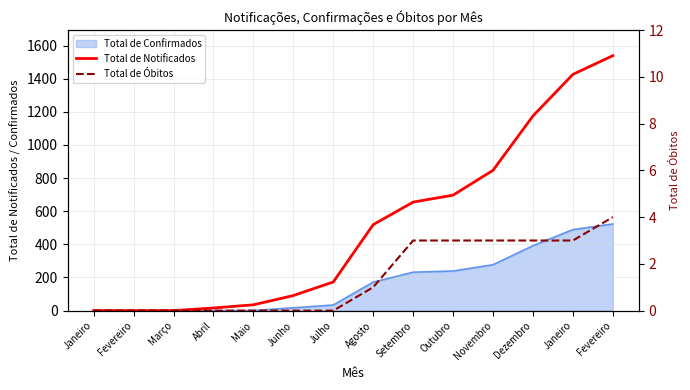

At which label is Total de Óbitos closest to 2?

Agosto